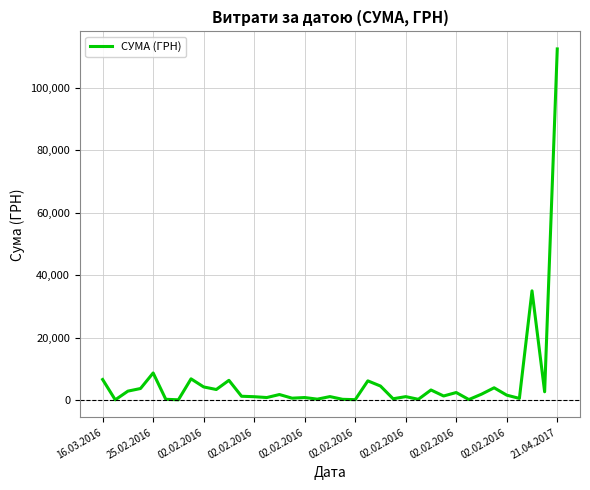

True or false: the data has more than 2 interior local peaks.

True